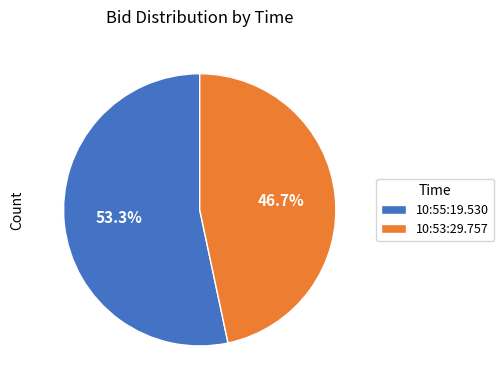

To the nearest percent, what is the difference between the largest and smallest slice percentages?

7%